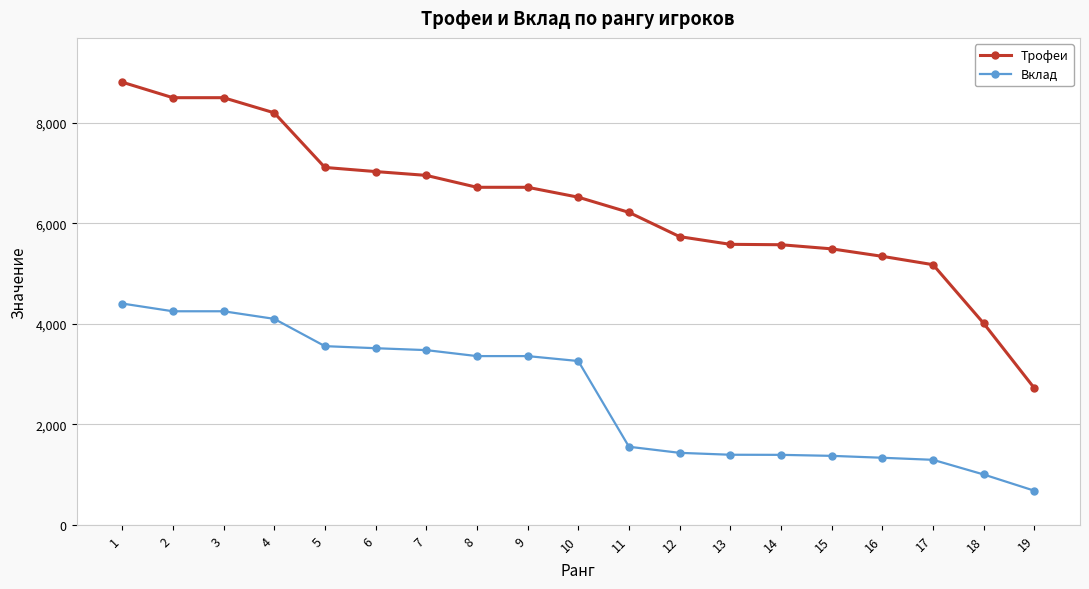

What is the spread (max minus min) of values at 3?

4250